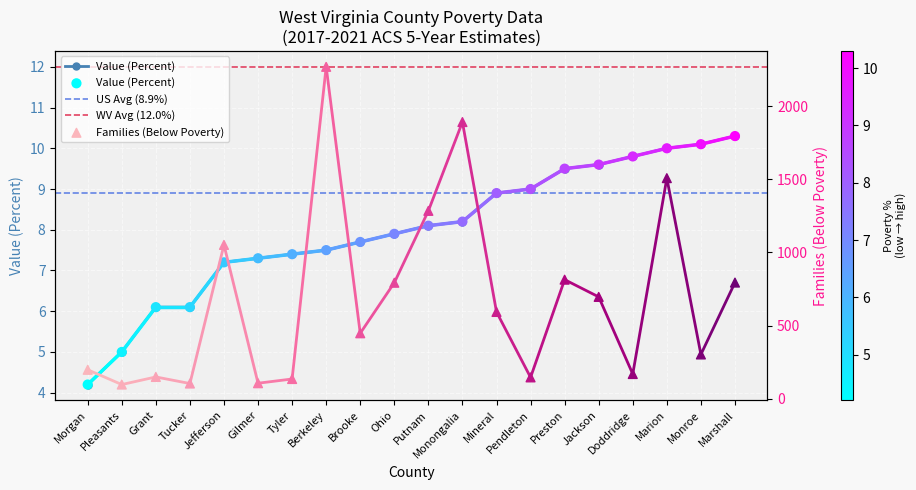

Is the value of Value (Percent) at Pendleton greater than the value of Families (Below Poverty) at Brooke?

No